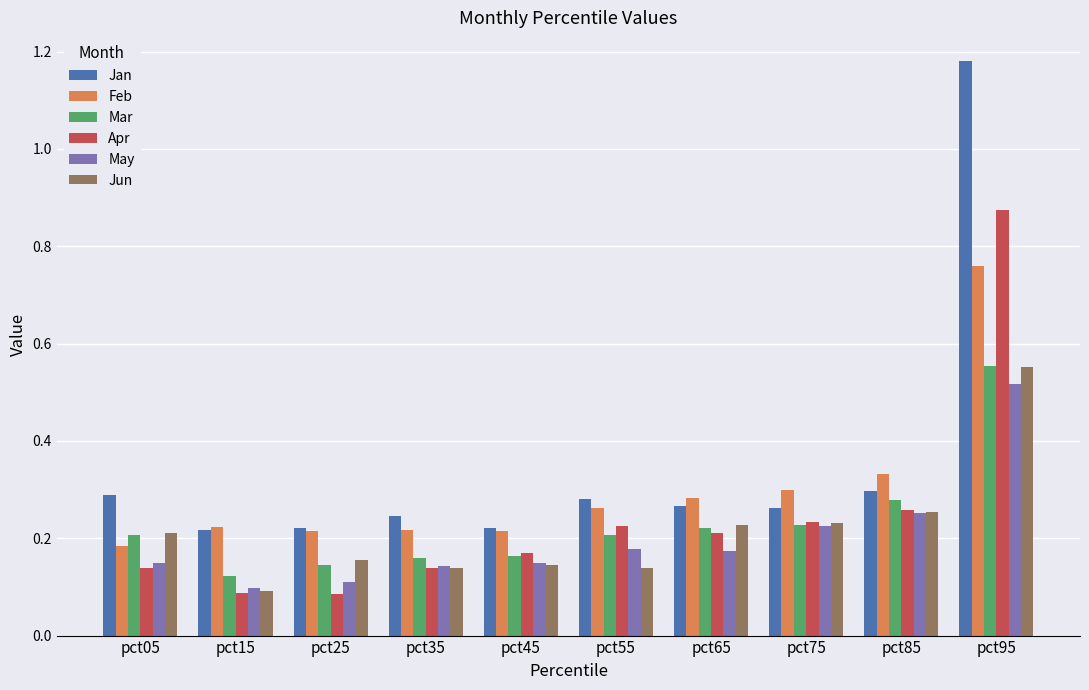

What are all the series names shown in the legend?

Jan, Feb, Mar, Apr, May, Jun